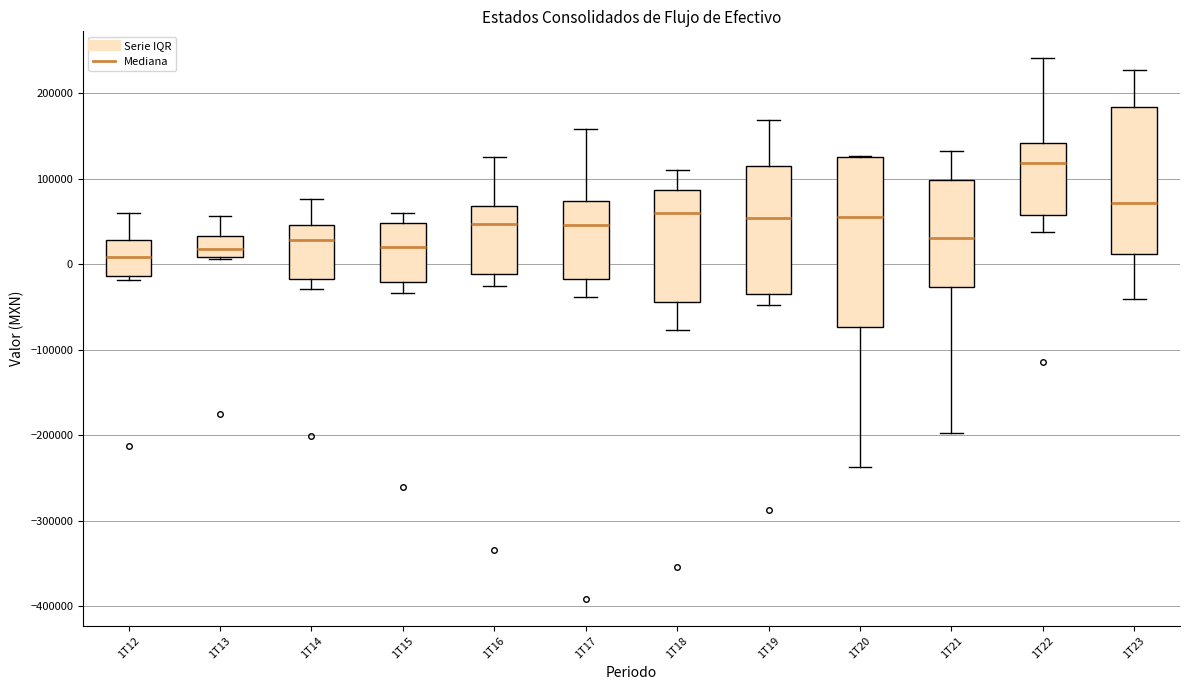

Where is the lower edge of the box for 1T23 on the y-axis? The values are not printed on the chart, so give them approximately, as read against the axis.

10000